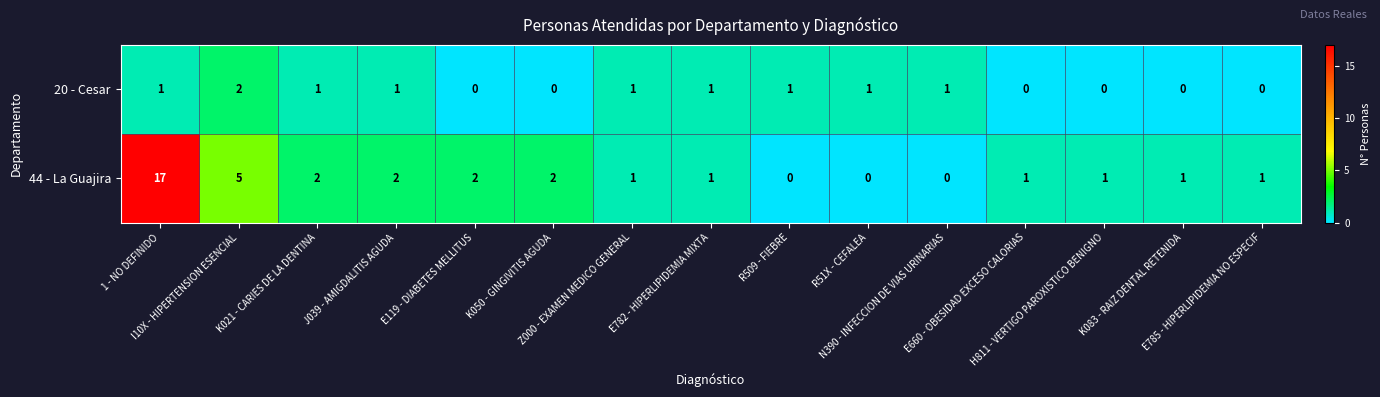

What is the sum of all 20 - Cesar values?

10